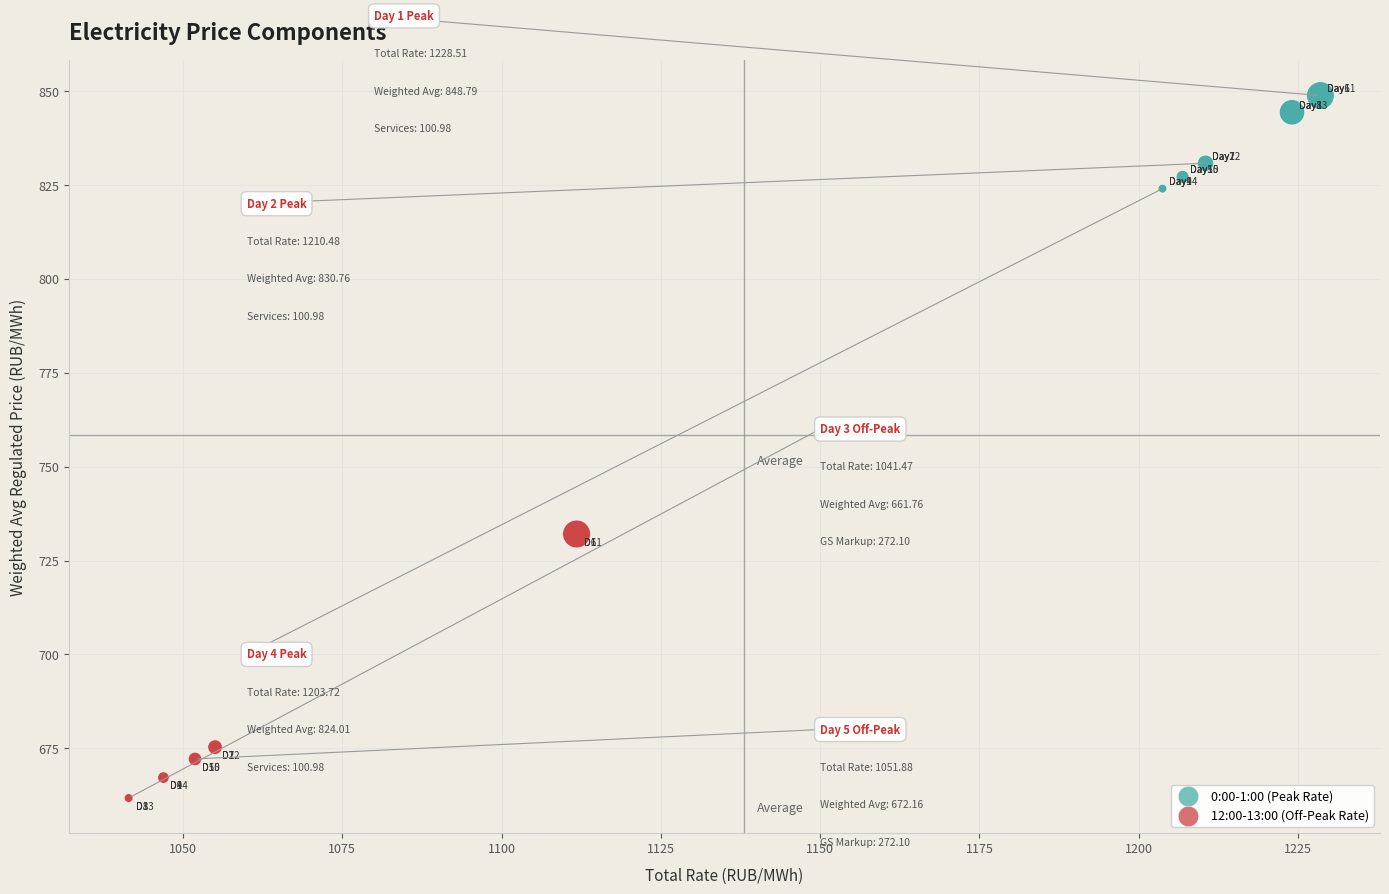

What are all the series names shown in the legend?

0:00-1:00 (Peak Rate), 12:00-13:00 (Off-Peak Rate)